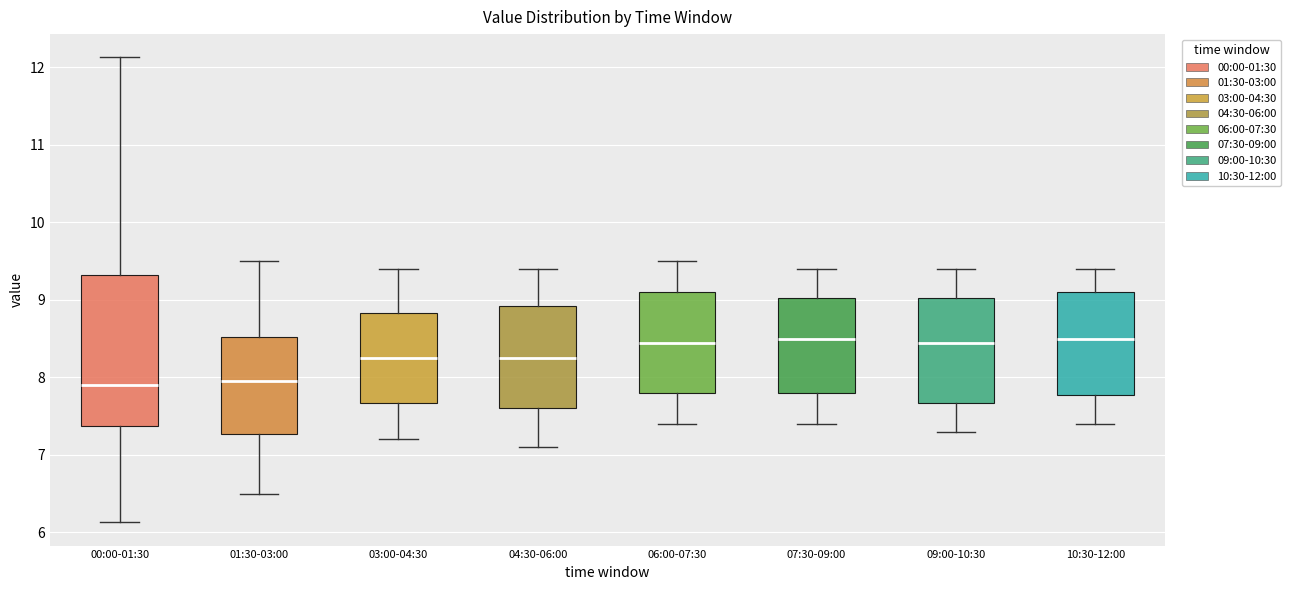

Where is the lower edge of the box for 09:00-10:30 on the y-axis? The values are not printed on the chart, so give them approximately, as read against the axis.

7.7